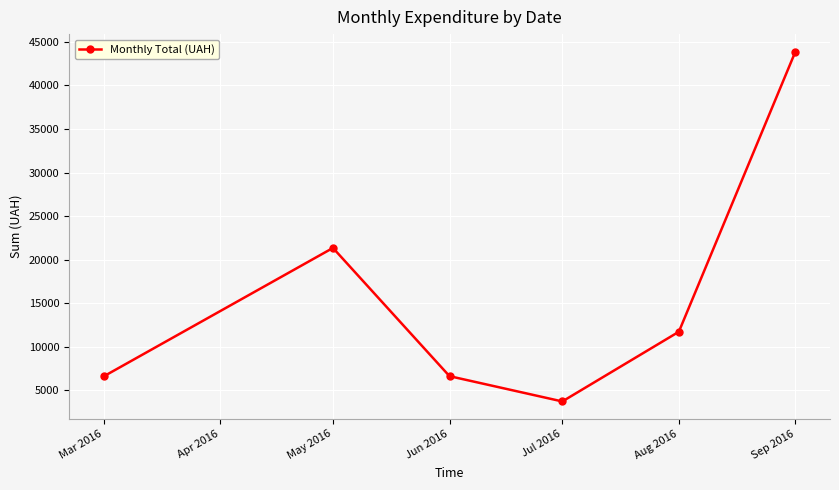

Where is the data nearest to the value 23805?

May 2016